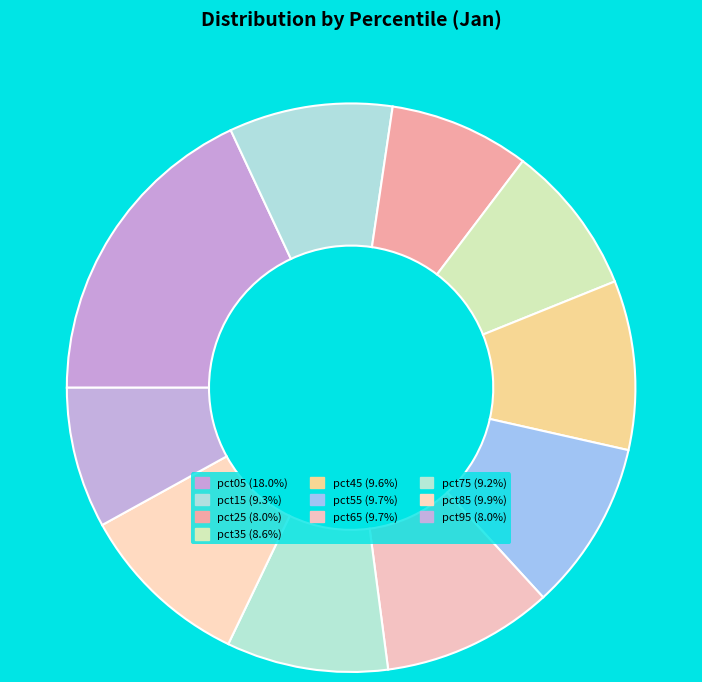

Is pct05 the majority of the pie?

No